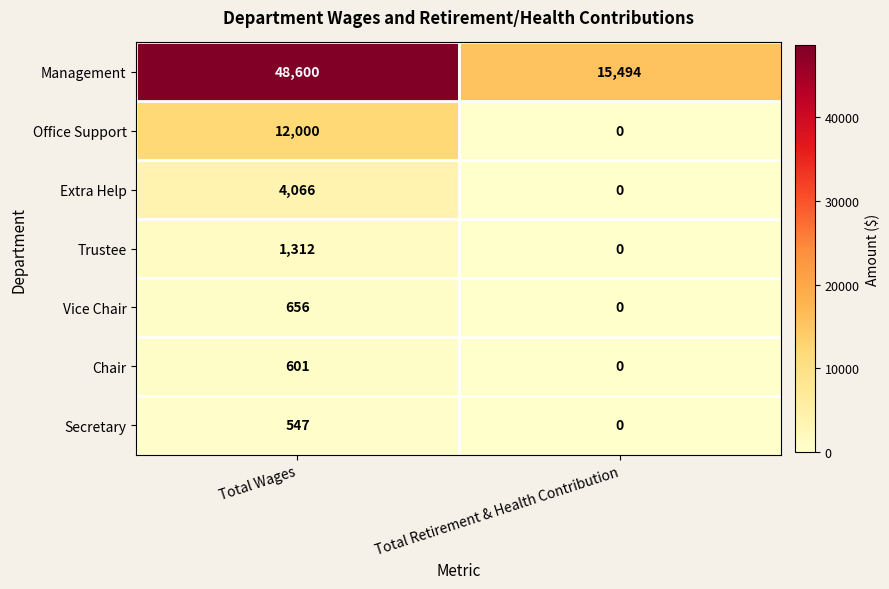

Which series has the largest total across all categories?

Management